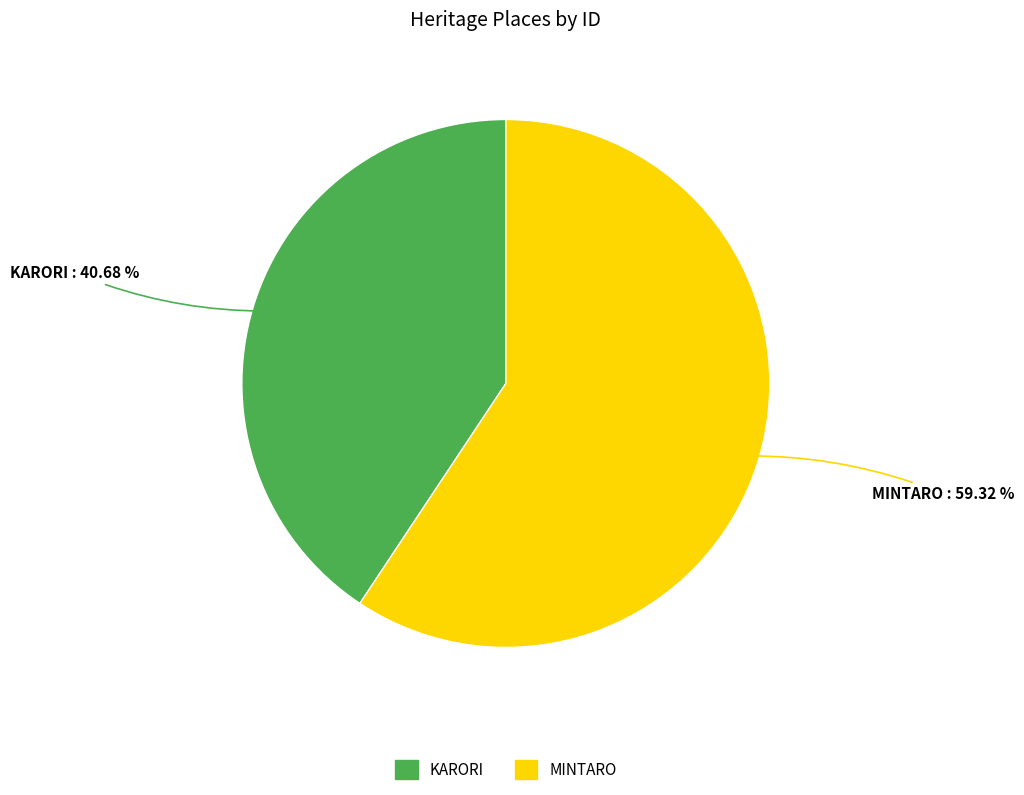

Is it true that KARORI is 34% of the pie?

False